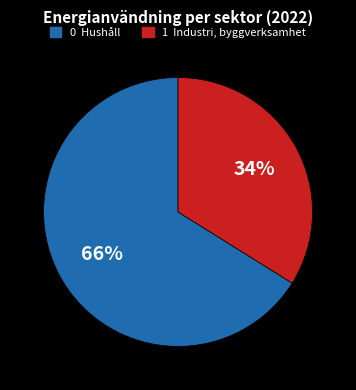

Is there a majority slice in this chart?

Yes